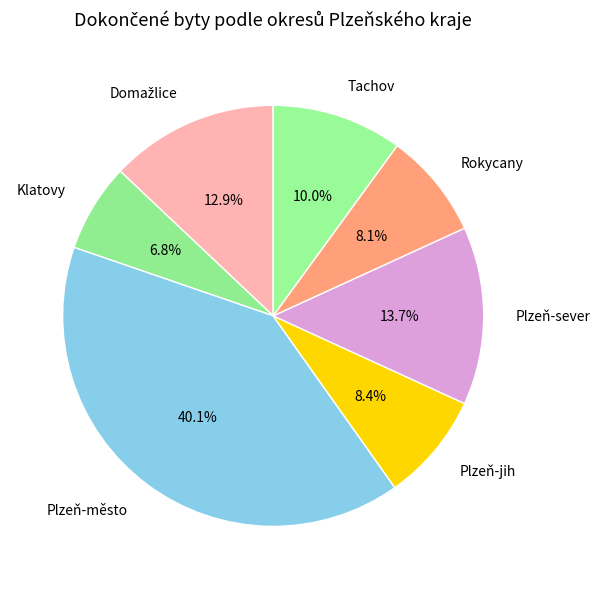

How many slices are in this pie chart?

7